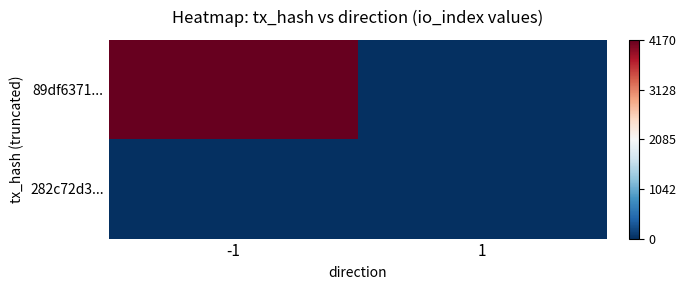

What is the total value across all series at 1?

-2.0